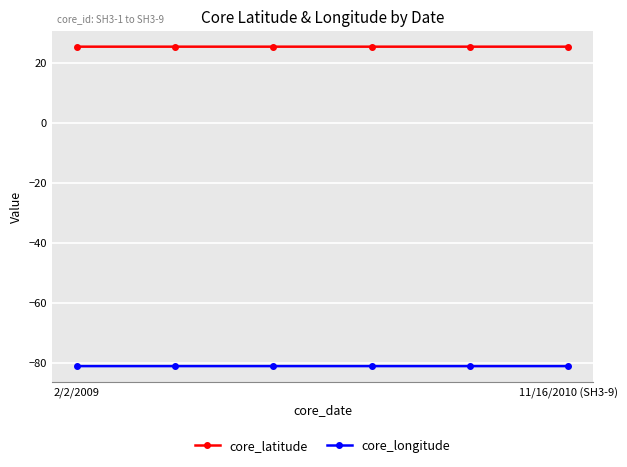

What is the maximum value shown in the chart?

25.4